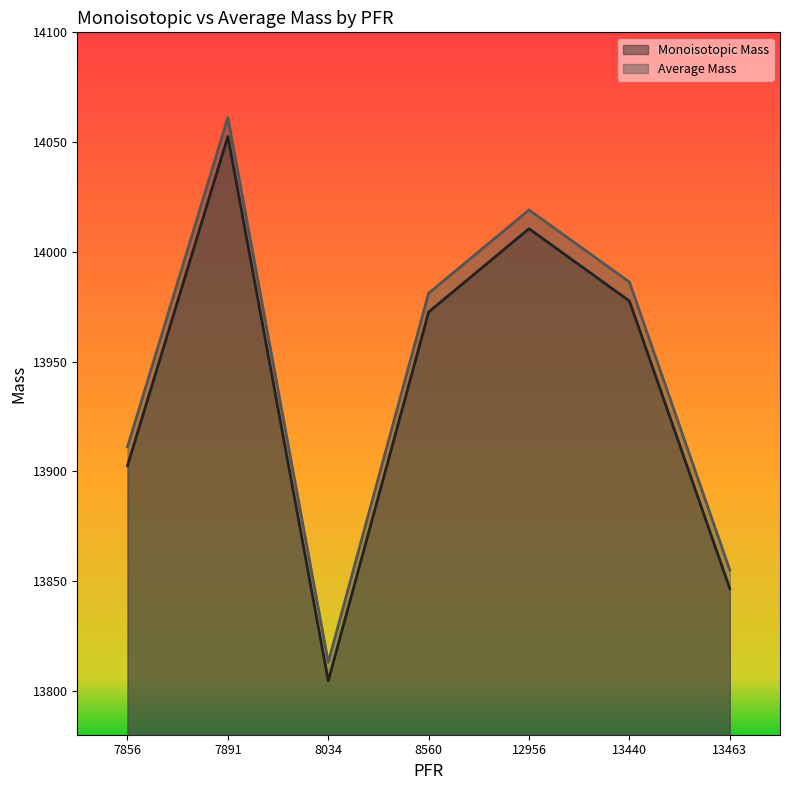

What is the total value across all series at 8034?

27617.5